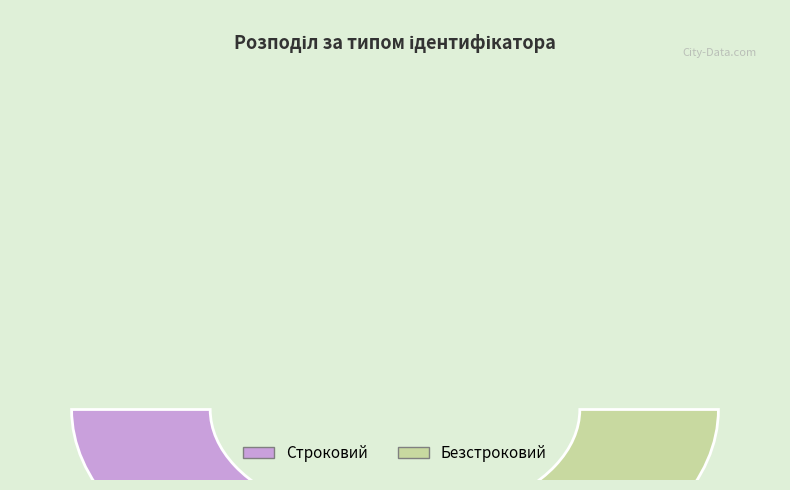

Which slice is the smallest?

Строковий